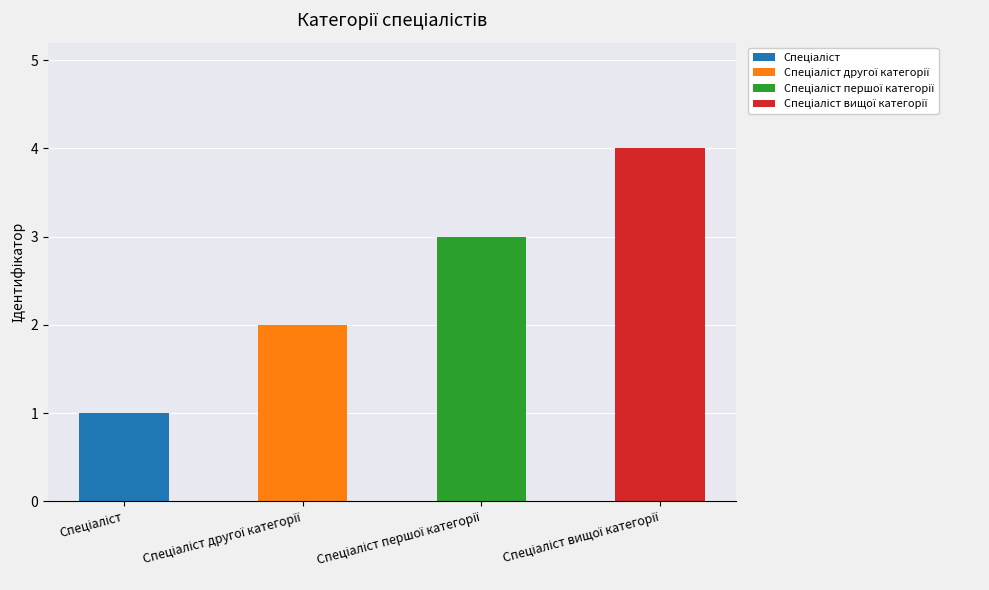

Reading left to right, list all the values displayed in this chart.

1	2	3	4